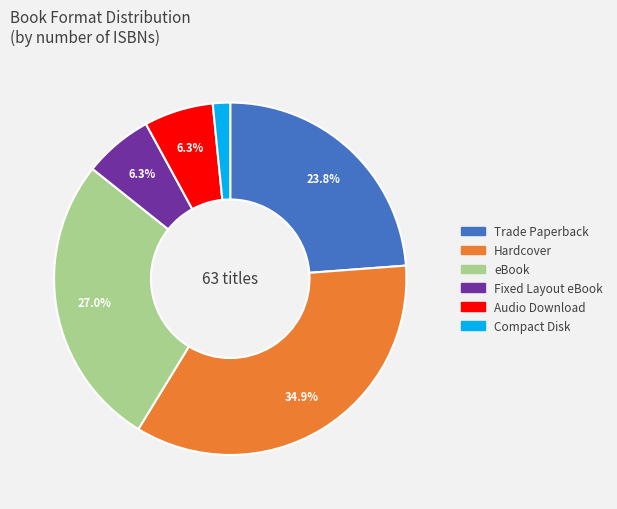

Between Compact Disk and Trade Paperback, which is larger?

Trade Paperback